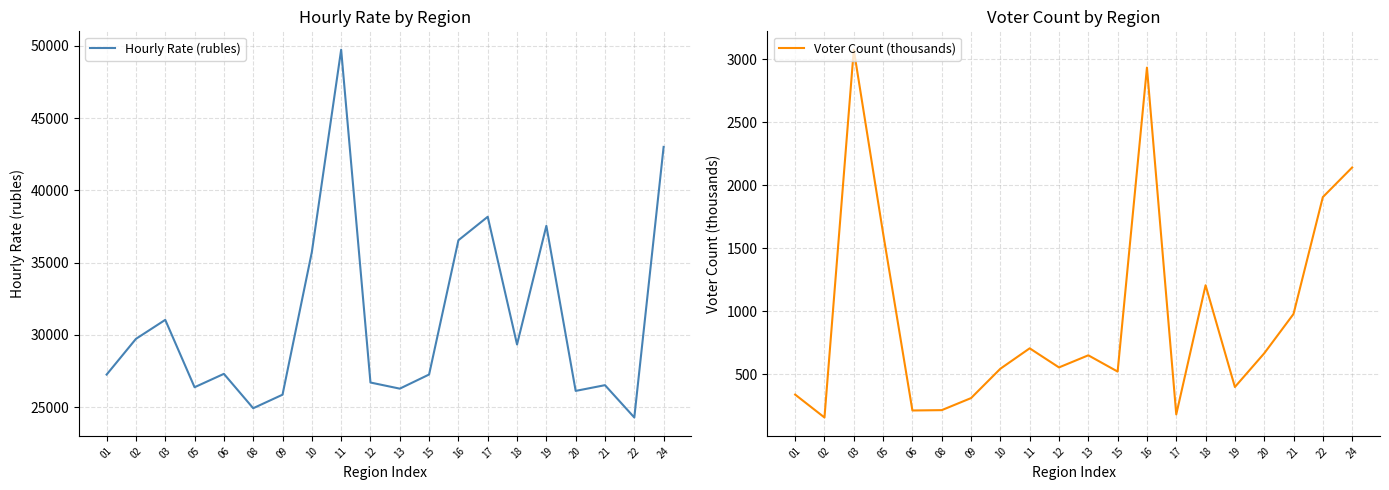

What is the average value of the Hourly Rate (rubles) series?

30984